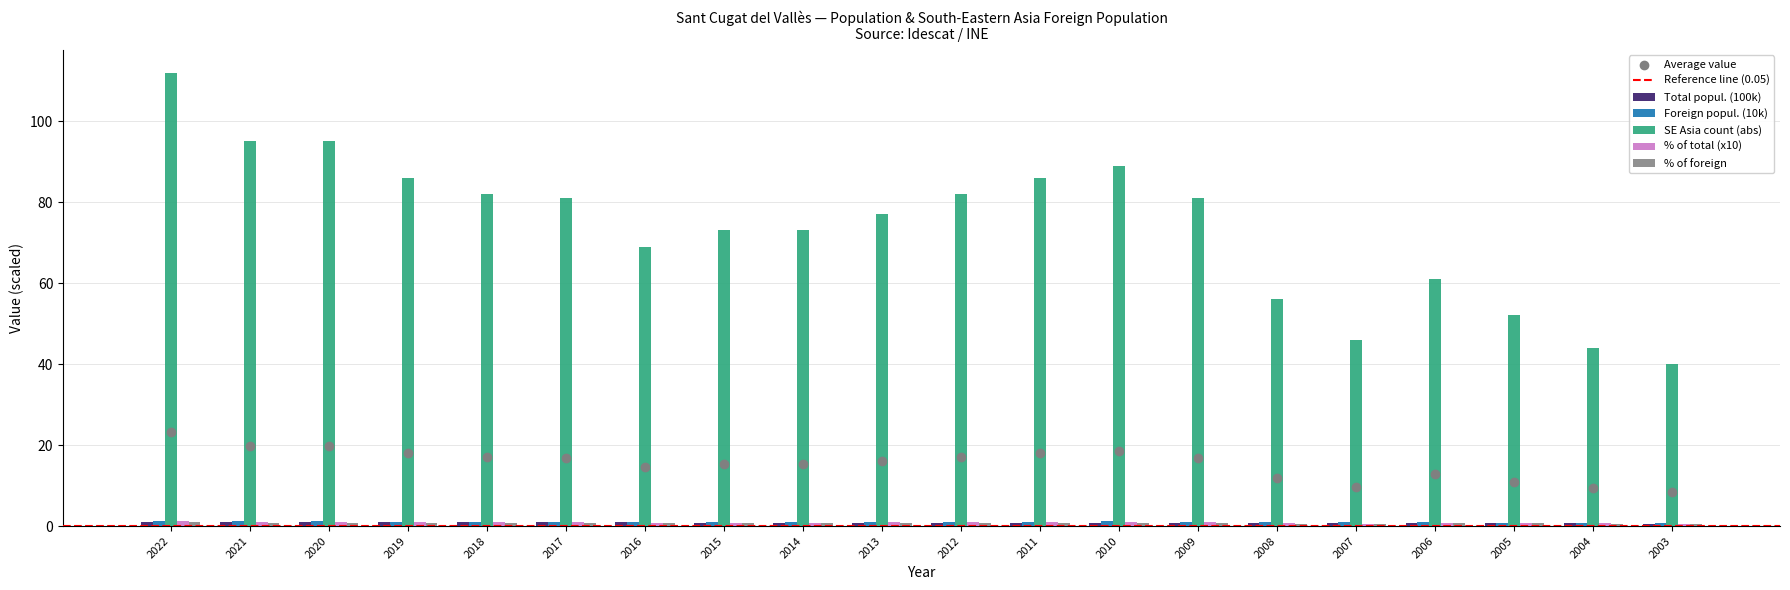

Which series reaches the minimum Y coordinate?

% of foreign